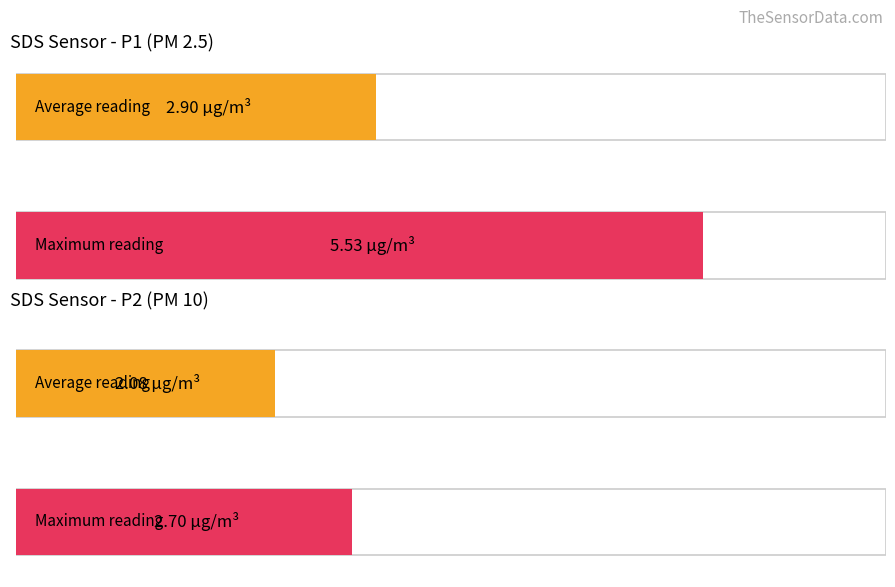

How many bars are there in each group?

2